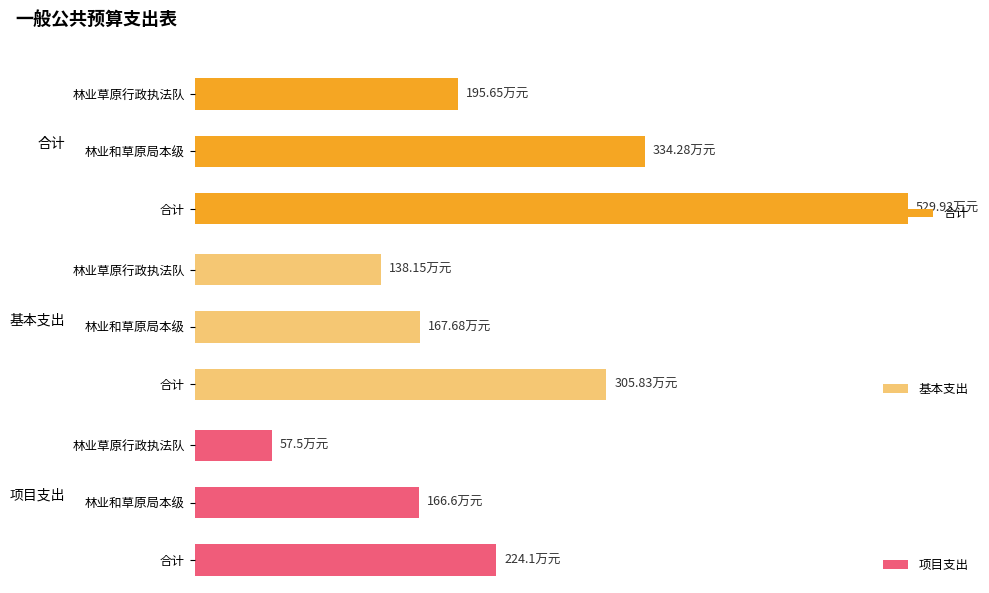

The value of 基本支出 at 林业和草原局本级 is 167.7. True or false?

True